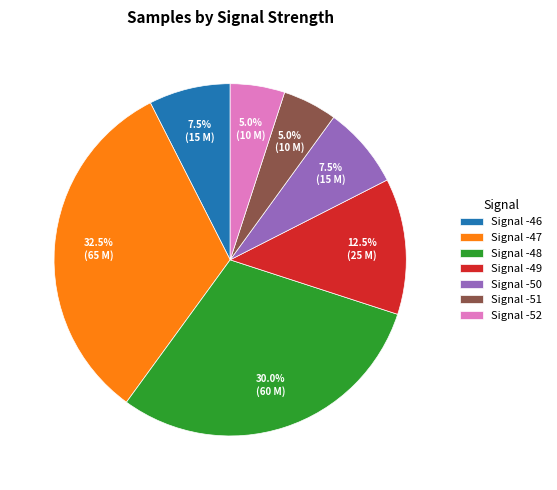

What percentage do Signal -49 and Signal -46 together represent?

20.0%